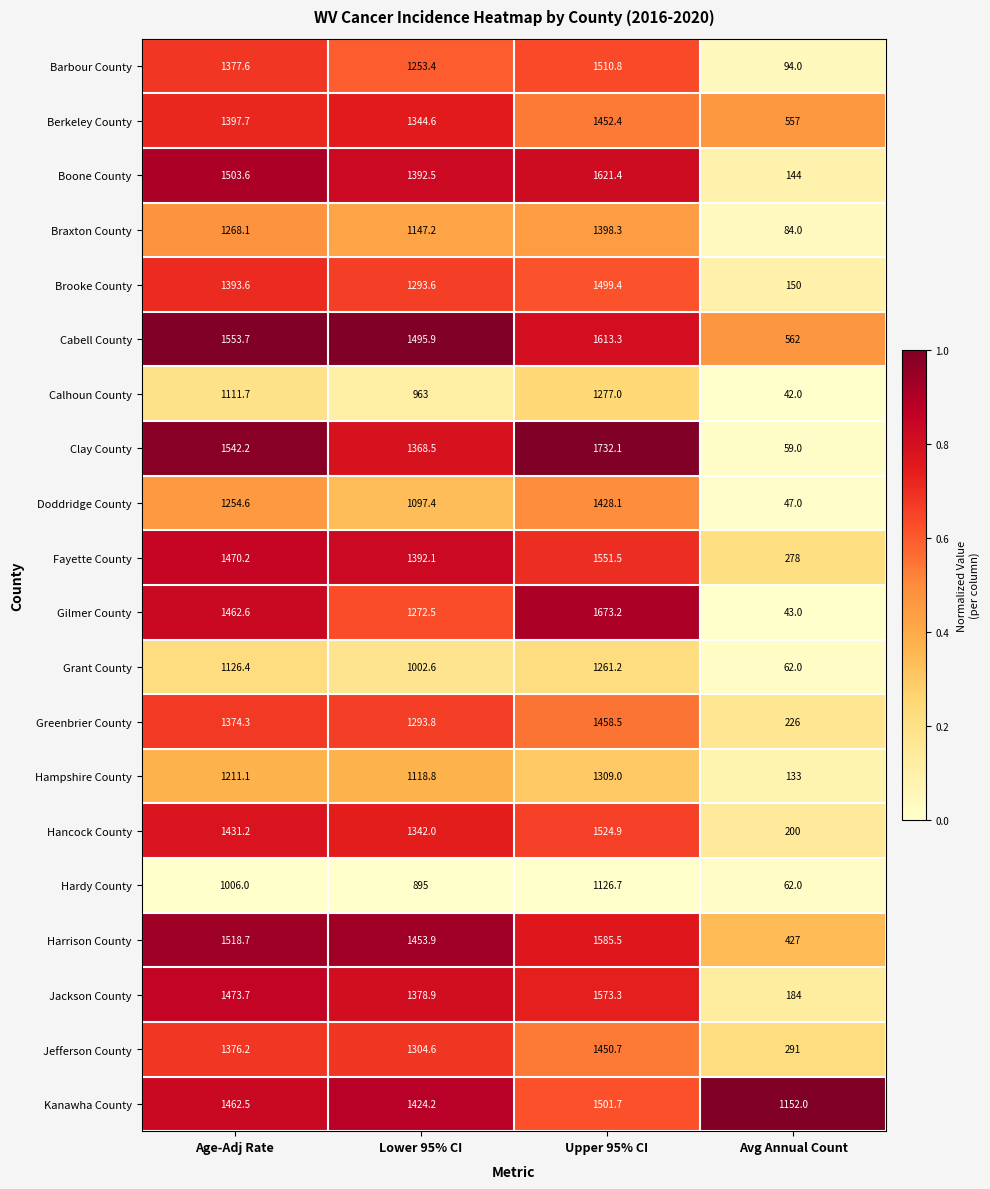

List the series in order of their peak value, highest first.

Clay County, Gilmer County, Boone County, Cabell County, Harrison County, Jackson County, Fayette County, Hancock County, Barbour County, Kanawha County, Brooke County, Greenbrier County, Berkeley County, Jefferson County, Doddridge County, Braxton County, Hampshire County, Calhoun County, Grant County, Hardy County